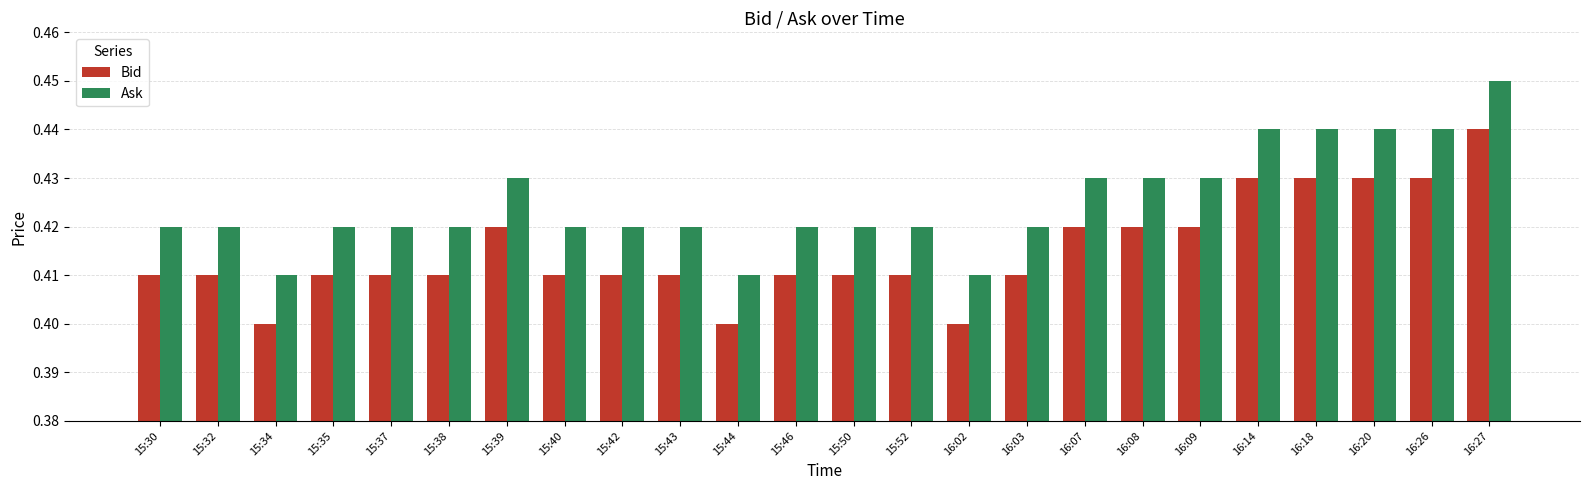

Is the value of Ask at 15:30 greater than the value of Bid at 15:30?

Yes